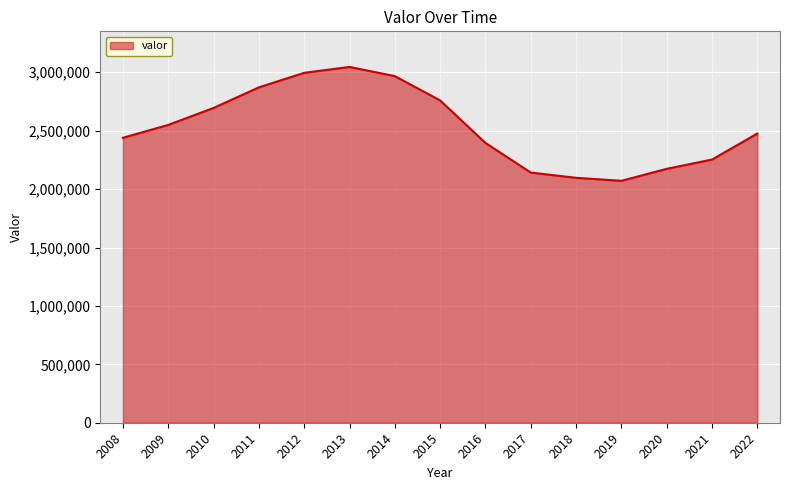

What is the ratio of the value at 2022 to the value at 2020?

1.1